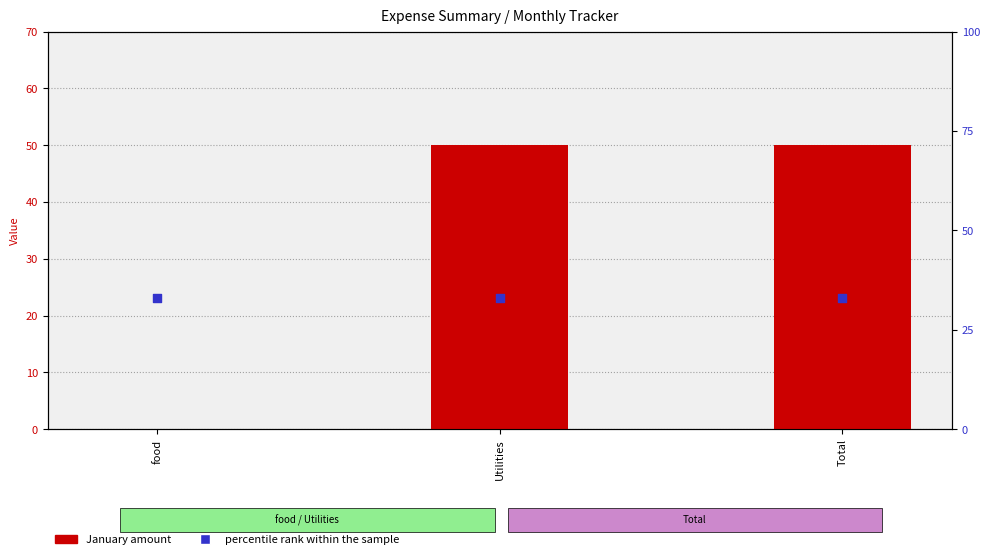

At which category is the sum across all series the highest?

Utilities